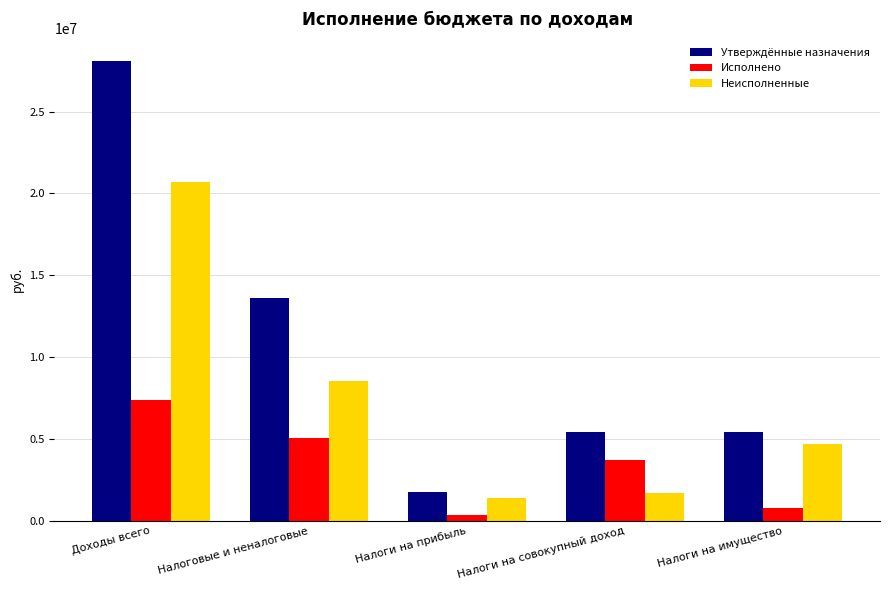

What is the approximate value of Исполнено at Налоговые и неналоговые?

5073265.9